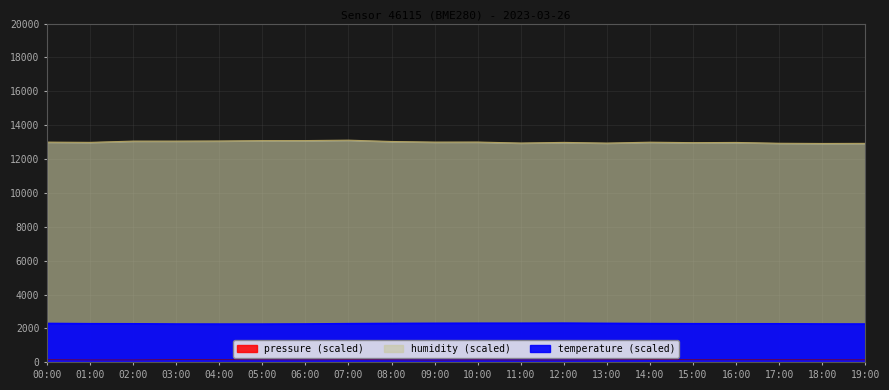

What is the difference between the highest and lowest values at 16:00?

12826.8